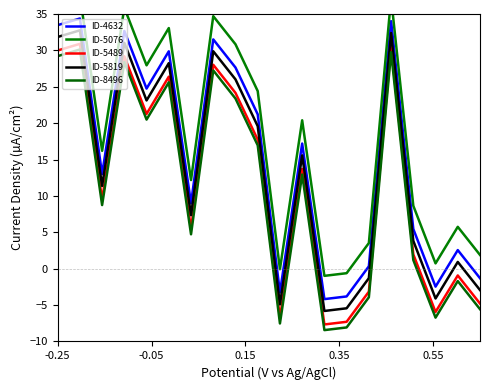

True or false: ID-4632 and ID-5819 intersect in this chart.

False